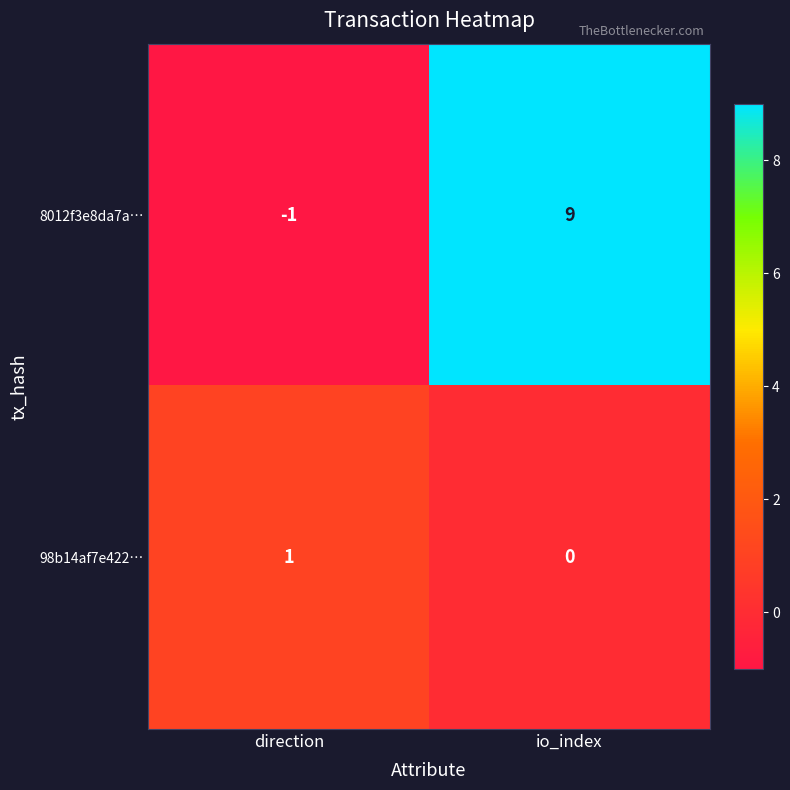

Reading left to right, list all the values displayed in this chart.

8012f3e8da7a…: direction=-1	io_index=9
98b14af7e422…: direction=1	io_index=0